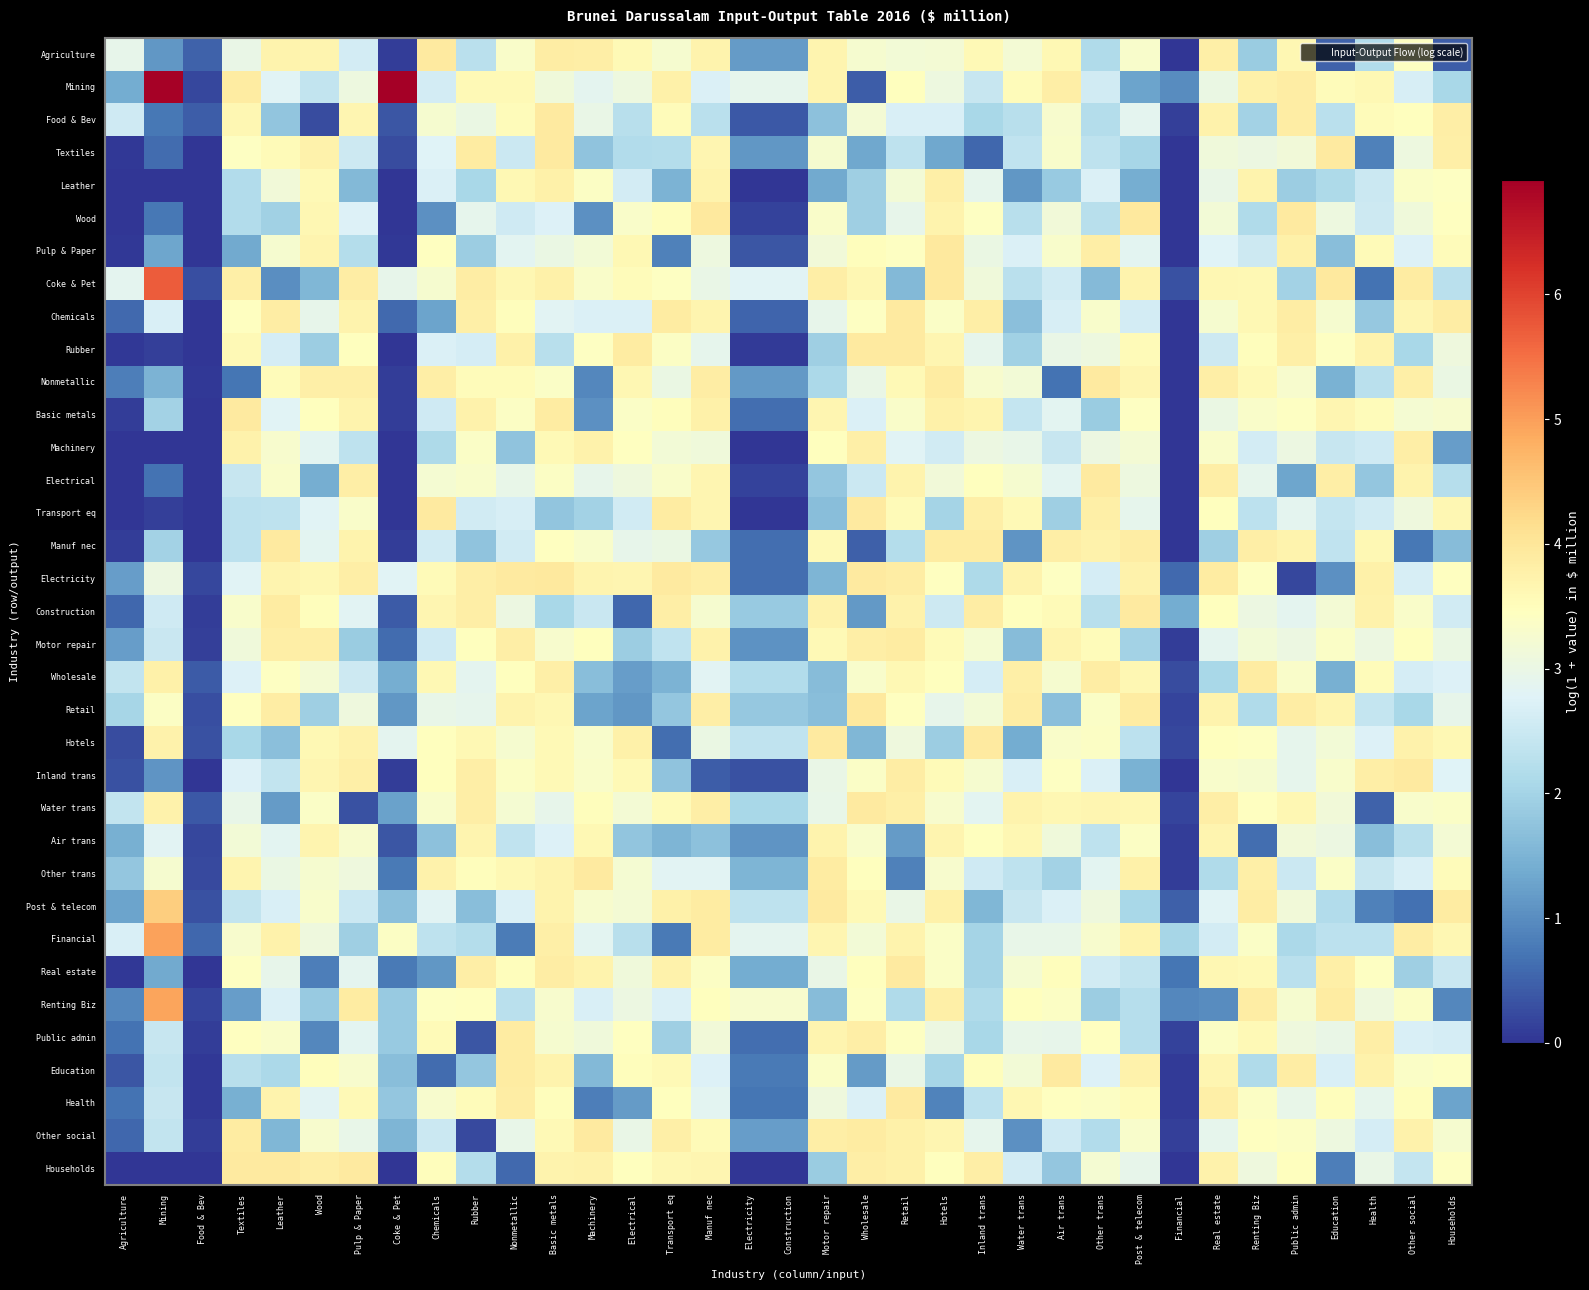

Reading right to left, transcribe all the data shown in this chart.

Agriculture: Households=0.4	Other social=3.4	Health=2.2	Education=0.5	Public admin=3.6	Renting Biz=1.9	Real estate=3.8	Financial=0.0	Post & telecom=3.3	Other trans=2.2	Air trans=3.6	Water trans=3.2	Inland trans=3.6	Hotels=3.2	Retail=3.2	Wholesale=3.2	Motor repair=3.7	Construction=1.2	Electricity=1.2	Manuf nec=3.7	Transport eq=3.3	Electrical=3.6	Machinery=3.8	Basic metals=3.9	Nonmetallic=3.3	Rubber=2.3	Chemicals=3.9	Coke & Pet=0.1	Pulp & Paper=2.6	Wood=3.7	Leather=3.7	Textiles=3.0	Food & Bev=0.5	Mining=1.1	Agriculture=2.9
Mining: Households=2.1	Other social=2.7	Health=3.6	Education=3.5	Public admin=3.9	Renting Biz=3.8	Real estate=3.0	Financial=1.0	Post & telecom=1.3	Other trans=2.6	Air trans=3.8	Water trans=3.5	Inland trans=2.5	Hotels=3.1	Retail=3.5	Wholesale=0.4	Motor repair=3.7	Construction=2.9	Electricity=2.9	Manuf nec=2.7	Transport eq=3.8	Electrical=3.1	Machinery=2.9	Basic metals=3.1	Nonmetallic=3.6	Rubber=3.6	Chemicals=2.6	Coke & Pet=6.9	Pulp & Paper=3.1	Wood=2.4	Leather=2.8	Textiles=3.9	Food & Bev=0.2	Mining=6.9	Agriculture=1.4
Food & Bev: Households=3.8	Other social=3.5	Health=3.5	Education=2.3	Public admin=3.9	Renting Biz=2.0	Real estate=3.7	Financial=0.1	Post & telecom=2.9	Other trans=2.2	Air trans=3.3	Water trans=2.3	Inland trans=2.1	Hotels=2.7	Retail=2.7	Wholesale=3.2	Motor repair=1.7	Construction=0.4	Electricity=0.4	Manuf nec=2.3	Transport eq=3.5	Electrical=2.3	Machinery=3.0	Basic metals=3.9	Nonmetallic=3.5	Rubber=3.0	Chemicals=3.3	Coke & Pet=0.4	Pulp & Paper=3.7	Wood=0.2	Leather=1.8	Textiles=3.6	Food & Bev=0.5	Mining=0.7	Agriculture=2.6
Textiles: Households=3.8	Other social=3.1	Health=0.9	Education=3.9	Public admin=3.2	Renting Biz=3.0	Real estate=3.1	Financial=0.0	Post & telecom=2.0	Other trans=2.3	Air trans=3.3	Water trans=2.4	Inland trans=0.5	Hotels=1.3	Retail=2.3	Wholesale=1.3	Motor repair=3.2	Construction=1.1	Electricity=1.1	Manuf nec=3.7	Transport eq=2.2	Electrical=2.2	Machinery=1.7	Basic metals=3.9	Nonmetallic=2.5	Rubber=3.9	Chemicals=2.8	Coke & Pet=0.3	Pulp & Paper=2.5	Wood=3.7	Leather=3.6	Textiles=3.4	Food & Bev=0.0	Mining=0.6	Agriculture=0.0
Leather: Households=3.4	Other social=3.4	Health=2.5	Education=2.1	Public admin=1.9	Renting Biz=3.7	Real estate=3.0	Financial=0.0	Post & telecom=1.4	Other trans=2.7	Air trans=1.8	Water trans=1.1	Inland trans=2.9	Hotels=3.8	Retail=3.2	Wholesale=1.9	Motor repair=1.4	Construction=0.0	Electricity=0.0	Manuf nec=3.7	Transport eq=1.5	Electrical=2.6	Machinery=3.4	Basic metals=3.8	Nonmetallic=3.6	Rubber=2.1	Chemicals=2.7	Coke & Pet=0.0	Pulp & Paper=1.6	Wood=3.6	Leather=3.1	Textiles=2.2	Food & Bev=0.0	Mining=0.0	Agriculture=0.0
Wood: Households=3.4	Other social=3.1	Health=2.5	Education=3.1	Public admin=3.9	Renting Biz=2.1	Real estate=3.2	Financial=0.0	Post & telecom=3.9	Other trans=2.3	Air trans=3.2	Water trans=2.2	Inland trans=3.4	Hotels=3.7	Retail=2.9	Wholesale=1.9	Motor repair=3.3	Construction=0.2	Electricity=0.2	Manuf nec=3.9	Transport eq=3.5	Electrical=3.3	Machinery=1.0	Basic metals=2.8	Nonmetallic=2.6	Rubber=2.9	Chemicals=1.0	Coke & Pet=0.0	Pulp & Paper=2.7	Wood=3.6	Leather=2.0	Textiles=2.2	Food & Bev=0.0	Mining=0.7	Agriculture=0.0
Pulp & Paper: Households=3.5	Other social=2.8	Health=3.5	Education=1.7	Public admin=3.8	Renting Biz=2.5	Real estate=2.8	Financial=0.0	Post & telecom=2.8	Other trans=3.8	Air trans=3.3	Water trans=2.7	Inland trans=3.0	Hotels=3.9	Retail=3.4	Wholesale=3.5	Motor repair=3.1	Construction=0.4	Electricity=0.4	Manuf nec=3.1	Transport eq=0.8	Electrical=3.6	Machinery=3.2	Basic metals=3.0	Nonmetallic=2.8	Rubber=1.9	Chemicals=3.4	Coke & Pet=0.0	Pulp & Paper=2.2	Wood=3.7	Leather=3.2	Textiles=1.4	Food & Bev=0.0	Mining=1.3	Agriculture=0.0
Coke & Pet: Households=2.3	Other social=3.9	Health=0.7	Education=3.9	Public admin=2.0	Renting Biz=3.6	Real estate=3.6	Financial=0.3	Post & telecom=3.7	Other trans=1.6	Air trans=2.6	Water trans=2.3	Inland trans=3.1	Hotels=3.9	Retail=1.6	Wholesale=3.6	Motor repair=3.8	Construction=2.8	Electricity=2.8	Manuf nec=3.0	Transport eq=3.4	Electrical=3.5	Machinery=3.3	Basic metals=3.8	Nonmetallic=3.6	Rubber=3.9	Chemicals=3.3	Coke & Pet=2.9	Pulp & Paper=3.9	Wood=1.5	Leather=1.0	Textiles=3.8	Food & Bev=0.3	Mining=5.7	Agriculture=2.9
Chemicals: Households=3.8	Other social=3.7	Health=1.8	Education=3.3	Public admin=3.9	Renting Biz=3.6	Real estate=3.3	Financial=0.0	Post & telecom=2.6	Other trans=3.3	Air trans=2.7	Water trans=1.7	Inland trans=3.8	Hotels=3.4	Retail=3.9	Wholesale=3.4	Motor repair=2.9	Construction=0.5	Electricity=0.5	Manuf nec=3.7	Transport eq=3.9	Electrical=2.7	Machinery=2.7	Basic metals=2.8	Nonmetallic=3.5	Rubber=3.8	Chemicals=1.3	Coke & Pet=0.6	Pulp & Paper=3.7	Wood=2.9	Leather=3.8	Textiles=3.4	Food & Bev=0.0	Mining=2.7	Agriculture=0.6
Rubber: Households=3.1	Other social=2.1	Health=3.7	Education=3.4	Public admin=3.8	Renting Biz=3.5	Real estate=2.5	Financial=0.0	Post & telecom=3.6	Other trans=3.1	Air trans=3.0	Water trans=2.0	Inland trans=2.9	Hotels=3.7	Retail=3.9	Wholesale=3.9	Motor repair=1.9	Construction=0.1	Electricity=0.1	Manuf nec=2.9	Transport eq=3.4	Electrical=3.9	Machinery=3.4	Basic metals=2.2	Nonmetallic=3.8	Rubber=2.6	Chemicals=2.7	Coke & Pet=0.0	Pulp & Paper=3.5	Wood=1.9	Leather=2.6	Textiles=3.6	Food & Bev=0.0	Mining=0.1	Agriculture=0.0
Nonmetallic: Households=3.0	Other social=3.8	Health=2.3	Education=1.5	Public admin=3.3	Renting Biz=3.6	Real estate=3.8	Financial=0.0	Post & telecom=3.7	Other trans=3.9	Air trans=0.7	Water trans=3.2	Inland trans=3.3	Hotels=3.9	Retail=3.6	Wholesale=3.0	Motor repair=2.1	Construction=1.1	Electricity=1.1	Manuf nec=3.9	Transport eq=3.0	Electrical=3.6	Machinery=0.9	Basic metals=3.4	Nonmetallic=3.5	Rubber=3.5	Chemicals=3.8	Coke & Pet=0.1	Pulp & Paper=3.8	Wood=3.8	Leather=3.5	Textiles=0.7	Food & Bev=0.0	Mining=1.5	Agriculture=0.8
Basic metals: Households=3.3	Other social=3.2	Health=3.5	Education=3.7	Public admin=3.4	Renting Biz=3.3	Real estate=3.0	Financial=0.0	Post & telecom=3.4	Other trans=1.9	Air trans=2.8	Water trans=2.4	Inland trans=3.7	Hotels=3.8	Retail=3.3	Wholesale=2.7	Motor repair=3.7	Construction=0.6	Electricity=0.6	Manuf nec=3.8	Transport eq=3.5	Electrical=3.4	Machinery=1.1	Basic metals=3.9	Nonmetallic=3.4	Rubber=3.7	Chemicals=2.6	Coke & Pet=0.1	Pulp & Paper=3.7	Wood=3.5	Leather=2.8	Textiles=3.9	Food & Bev=0.0	Mining=2.0	Agriculture=0.1
Machinery: Households=1.2	Other social=3.8	Health=2.6	Education=2.4	Public admin=3.0	Renting Biz=2.6	Real estate=3.3	Financial=0.0	Post & telecom=3.2	Other trans=3.0	Air trans=2.4	Water trans=3.0	Inland trans=3.0	Hotels=2.6	Retail=2.8	Wholesale=3.8	Motor repair=3.5	Construction=0.0	Electricity=0.0	Manuf nec=3.1	Transport eq=3.2	Electrical=3.5	Machinery=3.7	Basic metals=3.6	Nonmetallic=1.7	Rubber=3.4	Chemicals=2.1	Coke & Pet=0.0	Pulp & Paper=2.3	Wood=2.9	Leather=3.3	Textiles=3.8	Food & Bev=0.0	Mining=0.0	Agriculture=0.0
Electrical: Households=2.2	Other social=3.7	Health=1.8	Education=3.8	Public admin=1.3	Renting Biz=2.9	Real estate=3.8	Financial=0.0	Post & telecom=3.1	Other trans=3.9	Air trans=2.9	Water trans=3.3	Inland trans=3.5	Hotels=3.2	Retail=3.7	Wholesale=2.5	Motor repair=1.8	Construction=0.1	Electricity=0.1	Manuf nec=3.7	Transport eq=3.3	Electrical=3.1	Machinery=2.9	Basic metals=3.4	Nonmetallic=3.0	Rubber=3.3	Chemicals=3.2	Coke & Pet=0.0	Pulp & Paper=3.8	Wood=1.4	Leather=3.3	Textiles=2.5	Food & Bev=0.0	Mining=0.7	Agriculture=0.0
Transport eq: Households=3.6	Other social=3.1	Health=2.6	Education=2.4	Public admin=2.9	Renting Biz=2.3	Real estate=3.5	Financial=0.0	Post & telecom=2.9	Other trans=3.8	Air trans=1.9	Water trans=3.6	Inland trans=3.8	Hotels=2.0	Retail=3.6	Wholesale=3.9	Motor repair=1.6	Construction=0.0	Electricity=0.0	Manuf nec=3.7	Transport eq=3.9	Electrical=2.6	Machinery=2.0	Basic metals=1.8	Nonmetallic=2.7	Rubber=2.6	Chemicals=3.9	Coke & Pet=0.0	Pulp & Paper=3.3	Wood=2.8	Leather=2.3	Textiles=2.3	Food & Bev=0.0	Mining=0.1	Agriculture=0.0
Manuf nec: Households=1.6	Other social=0.8	Health=3.6	Education=2.4	Public admin=3.7	Renting Biz=3.8	Real estate=1.9	Financial=0.0	Post & telecom=3.9	Other trans=3.7	Air trans=3.8	Water trans=1.1	Inland trans=3.9	Hotels=3.9	Retail=2.2	Wholesale=0.5	Motor repair=3.6	Construction=0.6	Electricity=0.6	Manuf nec=1.8	Transport eq=3.0	Electrical=2.9	Machinery=3.3	Basic metals=3.5	Nonmetallic=2.6	Rubber=1.7	Chemicals=2.6	Coke & Pet=0.1	Pulp & Paper=3.7	Wood=2.8	Leather=3.9	Textiles=2.3	Food & Bev=0.0	Mining=2.0	Agriculture=0.1
Electricity: Households=3.4	Other social=2.7	Health=3.8	Education=1.0	Public admin=0.2	Renting Biz=3.4	Real estate=3.9	Financial=0.6	Post & telecom=3.8	Other trans=2.6	Air trans=3.4	Water trans=3.7	Inland trans=2.1	Hotels=3.4	Retail=3.8	Wholesale=3.9	Motor repair=1.5	Construction=0.6	Electricity=0.6	Manuf nec=3.8	Transport eq=3.9	Electrical=3.7	Machinery=3.7	Basic metals=3.9	Nonmetallic=3.9	Rubber=3.8	Chemicals=3.5	Coke & Pet=2.8	Pulp & Paper=3.8	Wood=3.6	Leather=3.7	Textiles=2.8	Food & Bev=0.2	Mining=3.1	Agriculture=1.2
Construction: Households=2.6	Other social=3.3	Health=3.7	Education=3.2	Public admin=2.9	Renting Biz=3.0	Real estate=3.5	Financial=1.4	Post & telecom=3.9	Other trans=2.3	Air trans=3.6	Water trans=3.5	Inland trans=3.9	Hotels=2.5	Retail=3.7	Wholesale=1.1	Motor repair=3.7	Construction=1.8	Electricity=1.8	Manuf nec=3.3	Transport eq=3.8	Electrical=0.5	Machinery=2.5	Basic metals=2.1	Nonmetallic=3.0	Rubber=3.8	Chemicals=3.7	Coke & Pet=0.4	Pulp & Paper=2.8	Wood=3.5	Leather=3.9	Textiles=3.3	Food & Bev=0.1	Mining=2.6	Agriculture=0.6
Motor repair: Households=3.0	Other social=3.5	Health=3.0	Education=3.4	Public admin=3.0	Renting Biz=3.2	Real estate=2.9	Financial=0.1	Post & telecom=2.0	Other trans=3.5	Air trans=3.7	Water trans=1.6	Inland trans=3.2	Hotels=3.5	Retail=3.9	Wholesale=3.8	Motor repair=3.6	Construction=1.1	Electricity=1.1	Manuf nec=3.7	Transport eq=2.4	Electrical=1.9	Machinery=3.5	Basic metals=3.3	Nonmetallic=3.8	Rubber=3.5	Chemicals=2.6	Coke & Pet=0.6	Pulp & Paper=1.9	Wood=3.8	Leather=3.8	Textiles=3.1	Food & Bev=0.1	Mining=2.5	Agriculture=1.2
Wholesale: Households=2.7	Other social=2.6	Health=3.5	Education=1.5	Public admin=3.3	Renting Biz=3.9	Real estate=2.1	Financial=0.3	Post & telecom=3.6	Other trans=3.9	Air trans=3.3	Water trans=3.8	Inland trans=2.6	Hotels=3.5	Retail=3.6	Wholesale=3.3	Motor repair=1.6	Construction=2.2	Electricity=2.2	Manuf nec=2.8	Transport eq=1.5	Electrical=1.2	Machinery=1.7	Basic metals=3.8	Nonmetallic=3.5	Rubber=2.9	Chemicals=3.6	Coke & Pet=1.4	Pulp & Paper=2.5	Wood=3.2	Leather=3.4	Textiles=2.7	Food & Bev=0.4	Mining=3.8	Agriculture=2.4
Retail: Households=2.9	Other social=2.1	Health=2.4	Education=3.7	Public admin=3.8	Renting Biz=2.2	Real estate=3.7	Financial=0.2	Post & telecom=3.9	Other trans=3.4	Air trans=1.7	Water trans=3.9	Inland trans=3.2	Hotels=2.9	Retail=3.5	Wholesale=3.9	Motor repair=1.7	Construction=1.8	Electricity=1.8	Manuf nec=3.8	Transport eq=1.8	Electrical=1.1	Machinery=1.3	Basic metals=3.6	Nonmetallic=3.7	Rubber=2.9	Chemicals=3.0	Coke & Pet=1.1	Pulp & Paper=3.1	Wood=1.9	Leather=3.9	Textiles=3.5	Food & Bev=0.3	Mining=3.4	Agriculture=2.0
Hotels: Households=3.6	Other social=3.8	Health=2.8	Education=3.2	Public admin=2.9	Renting Biz=3.4	Real estate=3.5	Financial=0.2	Post & telecom=2.3	Other trans=3.4	Air trans=3.3	Water trans=1.4	Inland trans=3.9	Hotels=1.9	Retail=3.1	Wholesale=1.5	Motor repair=3.9	Construction=2.4	Electricity=2.4	Manuf nec=3.0	Transport eq=0.6	Electrical=3.8	Machinery=3.3	Basic metals=3.6	Nonmetallic=3.3	Rubber=3.6	Chemicals=3.5	Coke & Pet=2.9	Pulp & Paper=3.7	Wood=3.6	Leather=1.7	Textiles=2.1	Food & Bev=0.3	Mining=3.7	Agriculture=0.2
Inland trans: Households=2.8	Other social=3.9	Health=3.8	Education=3.3	Public admin=2.9	Renting Biz=3.3	Real estate=3.3	Financial=0.0	Post & telecom=1.5	Other trans=2.7	Air trans=3.4	Water trans=2.7	Inland trans=3.2	Hotels=3.5	Retail=3.9	Wholesale=3.4	Motor repair=3.0	Construction=0.3	Electricity=0.3	Manuf nec=0.4	Transport eq=1.7	Electrical=3.6	Machinery=3.3	Basic metals=3.6	Nonmetallic=3.4	Rubber=3.8	Chemicals=3.5	Coke & Pet=0.1	Pulp & Paper=3.8	Wood=3.7	Leather=2.4	Textiles=2.7	Food & Bev=0.0	Mining=1.1	Agriculture=0.3
Water trans: Households=3.4	Other social=3.3	Health=0.5	Education=3.1	Public admin=3.6	Renting Biz=3.5	Real estate=3.8	Financial=0.2	Post & telecom=3.6	Other trans=3.7	Air trans=3.6	Water trans=3.7	Inland trans=2.9	Hotels=3.3	Retail=3.8	Wholesale=3.9	Motor repair=3.0	Construction=2.1	Electricity=2.1	Manuf nec=3.8	Transport eq=3.6	Electrical=3.2	Machinery=3.5	Basic metals=2.9	Nonmetallic=3.2	Rubber=3.8	Chemicals=3.3	Coke & Pet=1.2	Pulp & Paper=0.3	Wood=3.4	Leather=1.2	Textiles=3.0	Food & Bev=0.4	Mining=3.8	Agriculture=2.4
Air trans: Households=3.2	Other social=2.3	Health=1.7	Education=3.0	Public admin=3.2	Renting Biz=0.6	Real estate=3.7	Financial=0.1	Post & telecom=3.4	Other trans=2.3	Air trans=3.1	Water trans=3.6	Inland trans=3.5	Hotels=3.7	Retail=1.2	Wholesale=3.3	Motor repair=3.7	Construction=1.1	Electricity=1.1	Manuf nec=1.7	Transport eq=1.5	Electrical=1.8	Machinery=3.6	Basic metals=2.8	Nonmetallic=2.4	Rubber=3.7	Chemicals=1.7	Coke & Pet=0.4	Pulp & Paper=3.3	Wood=3.7	Leather=2.8	Textiles=3.2	Food & Bev=0.2	Mining=2.8	Agriculture=1.4
Other trans: Households=3.5	Other social=2.7	Health=2.4	Education=3.4	Public admin=2.5	Renting Biz=3.8	Real estate=2.1	Financial=0.1	Post & telecom=3.8	Other trans=2.8	Air trans=2.0	Water trans=2.3	Inland trans=2.6	Hotels=3.3	Retail=0.8	Wholesale=3.5	Motor repair=3.9	Construction=1.5	Electricity=1.5	Manuf nec=2.8	Transport eq=2.8	Electrical=3.2	Machinery=3.9	Basic metals=3.7	Nonmetallic=3.6	Rubber=3.5	Chemicals=3.8	Coke & Pet=0.8	Pulp & Paper=3.1	Wood=3.2	Leather=3.0	Textiles=3.7	Food & Bev=0.2	Mining=3.3	Agriculture=1.8
Post & telecom: Households=3.9	Other social=0.7	Health=0.8	Education=2.2	Public admin=3.2	Renting Biz=3.9	Real estate=2.8	Financial=0.5	Post & telecom=2.1	Other trans=3.1	Air trans=2.7	Water trans=2.4	Inland trans=1.6	Hotels=3.8	Retail=3.0	Wholesale=3.6	Motor repair=3.9	Construction=2.3	Electricity=2.3	Manuf nec=3.9	Transport eq=3.8	Electrical=3.2	Machinery=3.3	Basic metals=3.7	Nonmetallic=2.7	Rubber=1.7	Chemicals=2.8	Coke & Pet=1.7	Pulp & Paper=2.5	Wood=3.3	Leather=2.7	Textiles=2.4	Food & Bev=0.3	Mining=4.4	Agriculture=1.3
Financial: Households=3.6	Other social=3.8	Health=2.3	Education=2.3	Public admin=2.1	Renting Biz=3.4	Real estate=2.6	Financial=2.0	Post & telecom=3.7	Other trans=3.3	Air trans=3.0	Water trans=3.0	Inland trans=2.0	Hotels=3.4	Retail=3.7	Wholesale=3.2	Motor repair=3.7	Construction=2.9	Electricity=2.9	Manuf nec=3.9	Transport eq=0.8	Electrical=2.3	Machinery=2.8	Basic metals=3.8	Nonmetallic=0.8	Rubber=2.2	Chemicals=2.3	Coke & Pet=3.4	Pulp & Paper=1.9	Wood=3.1	Leather=3.7	Textiles=3.3	Food & Bev=0.6	Mining=5.0	Agriculture=2.7
Real estate: Households=2.5	Other social=1.9	Health=3.4	Education=3.8	Public admin=2.3	Renting Biz=3.6	Real estate=3.6	Financial=0.7	Post & telecom=2.4	Other trans=2.6	Air trans=3.5	Water trans=3.2	Inland trans=2.0	Hotels=3.4	Retail=3.9	Wholesale=3.5	Motor repair=3.0	Construction=1.4	Electricity=1.4	Manuf nec=3.4	Transport eq=3.7	Electrical=3.1	Machinery=3.7	Basic metals=3.8	Nonmetallic=3.5	Rubber=3.8	Chemicals=1.1	Coke & Pet=0.8	Pulp & Paper=2.9	Wood=0.8	Leather=2.9	Textiles=3.4	Food & Bev=0.0	Mining=1.4	Agriculture=0.0
Renting Biz: Households=0.9	Other social=3.4	Health=3.1	Education=3.9	Public admin=3.3	Renting Biz=3.9	Real estate=1.0	Financial=0.9	Post & telecom=2.2	Other trans=1.9	Air trans=3.4	Water trans=3.5	Inland trans=2.2	Hotels=3.8	Retail=2.1	Wholesale=3.4	Motor repair=1.6	Construction=3.3	Electricity=3.3	Manuf nec=3.5	Transport eq=2.7	Electrical=3.0	Machinery=2.7	Basic metals=3.3	Nonmetallic=2.3	Rubber=3.4	Chemicals=3.4	Coke & Pet=1.9	Pulp & Paper=3.9	Wood=1.9	Leather=2.7	Textiles=1.2	Food & Bev=0.2	Mining=4.9	Agriculture=0.9
Public admin: Households=2.6	Other social=2.7	Health=3.8	Education=3.0	Public admin=3.1	Renting Biz=3.6	Real estate=3.4	Financial=0.1	Post & telecom=2.2	Other trans=3.5	Air trans=2.9	Water trans=3.0	Inland trans=2.1	Hotels=3.1	Retail=3.4	Wholesale=3.8	Motor repair=3.7	Construction=0.6	Electricity=0.6	Manuf nec=3.2	Transport eq=1.9	Electrical=3.5	Machinery=3.1	Basic metals=3.3	Nonmetallic=3.9	Rubber=0.4	Chemicals=3.6	Coke & Pet=1.8	Pulp & Paper=2.8	Wood=0.9	Leather=3.3	Textiles=3.4	Food & Bev=0.1	Mining=2.4	Agriculture=0.7
Education: Households=3.4	Other social=3.4	Health=3.7	Education=2.7	Public admin=3.8	Renting Biz=2.2	Real estate=3.7	Financial=0.1	Post & telecom=3.7	Other trans=2.7	Air trans=3.9	Water trans=3.2	Inland trans=3.5	Hotels=2.0	Retail=3.0	Wholesale=1.2	Motor repair=3.4	Construction=0.8	Electricity=0.8	Manuf nec=2.8	Transport eq=3.6	Electrical=3.5	Machinery=1.6	Basic metals=3.7	Nonmetallic=3.9	Rubber=1.8	Chemicals=0.6	Coke & Pet=1.7	Pulp & Paper=3.3	Wood=3.5	Leather=2.1	Textiles=2.3	Food & Bev=0.1	Mining=2.4	Agriculture=0.4
Health: Households=1.3	Other social=3.5	Health=2.9	Education=3.5	Public admin=3.0	Renting Biz=3.4	Real estate=3.8	Financial=0.1	Post & telecom=3.5	Other trans=3.4	Air trans=3.4	Water trans=3.6	Inland trans=2.3	Hotels=0.9	Retail=3.9	Wholesale=2.7	Motor repair=3.1	Construction=0.7	Electricity=0.7	Manuf nec=2.9	Transport eq=3.5	Electrical=1.2	Machinery=0.8	Basic metals=3.5	Nonmetallic=3.8	Rubber=3.5	Chemicals=3.3	Coke & Pet=1.8	Pulp & Paper=3.6	Wood=2.8	Leather=3.7	Textiles=1.4	Food & Bev=0.0	Mining=2.4	Agriculture=0.7
Other social: Households=3.3	Other social=3.7	Health=2.6	Education=3.1	Public admin=3.4	Renting Biz=3.4	Real estate=2.9	Financial=0.1	Post & telecom=3.3	Other trans=2.2	Air trans=2.6	Water trans=1.0	Inland trans=2.9	Hotels=3.7	Retail=3.8	Wholesale=3.9	Motor repair=3.8	Construction=1.2	Electricity=1.2	Manuf nec=3.5	Transport eq=3.8	Electrical=3.0	Machinery=3.9	Basic metals=3.6	Nonmetallic=3.0	Rubber=0.2	Chemicals=2.5	Coke & Pet=1.5	Pulp & Paper=3.0	Wood=3.3	Leather=1.6	Textiles=3.9	Food & Bev=0.1	Mining=2.4	Agriculture=0.5
Households: Households=3.4	Other social=2.4	Health=3.0	Education=0.8	Public admin=3.5	Renting Biz=3.1	Real estate=3.7	Financial=0.0	Post & telecom=2.9	Other trans=3.2	Air trans=1.8	Water trans=2.6	Inland trans=3.8	Hotels=3.5	Retail=3.8	Wholesale=3.8	Motor repair=1.9	Construction=0.0	Electricity=0.0	Manuf nec=3.7	Transport eq=3.6	Electrical=3.5	Machinery=3.8	Basic metals=3.7	Nonmetallic=0.6	Rubber=2.2	Chemicals=3.5	Coke & Pet=0.0	Pulp & Paper=3.9	Wood=3.8	Leather=3.9	Textiles=3.9	Food & Bev=0.0	Mining=0.0	Agriculture=0.0